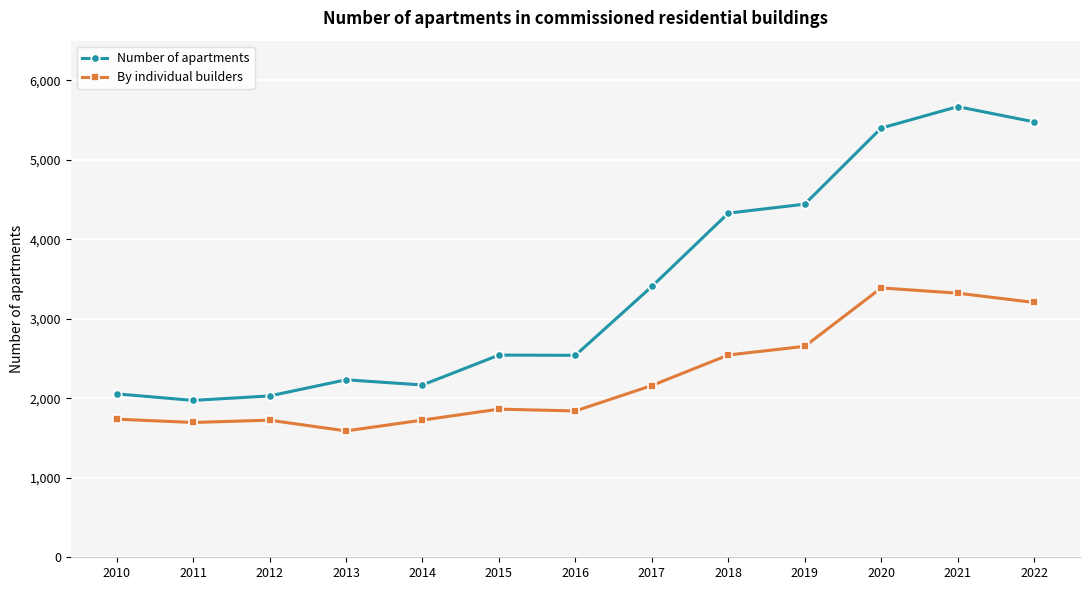

True or false: Number of apartments and By individual builders intersect in this chart.

False